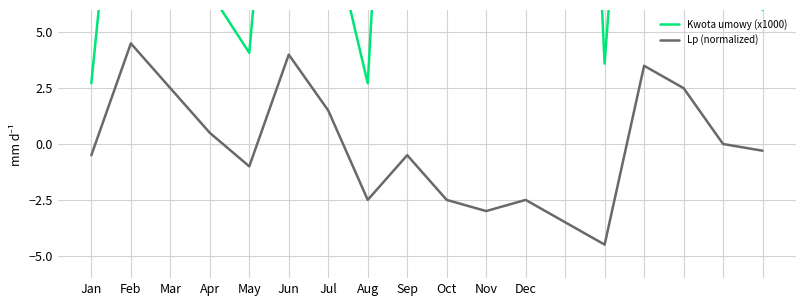

What is the minimum value shown in the chart?

-4.5